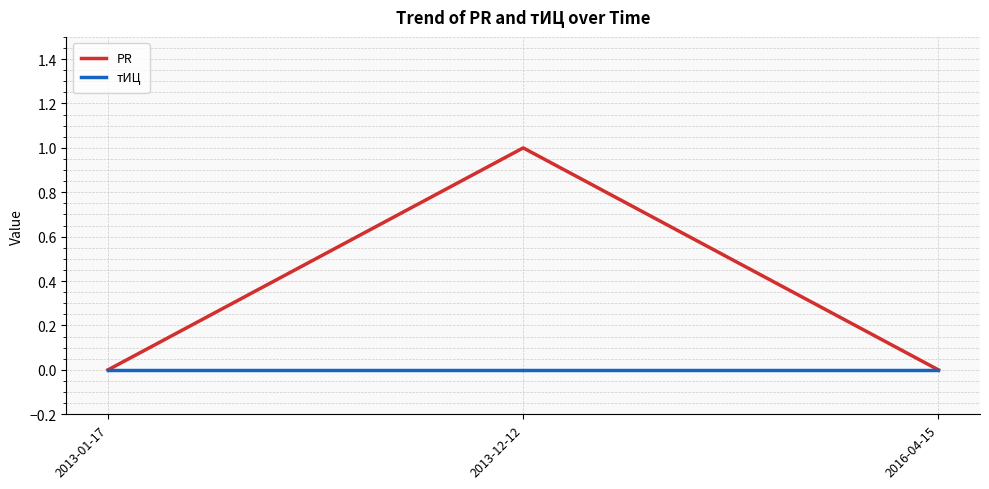

The value of тИЦ at 2016-04-15 is 0. True or false?

True